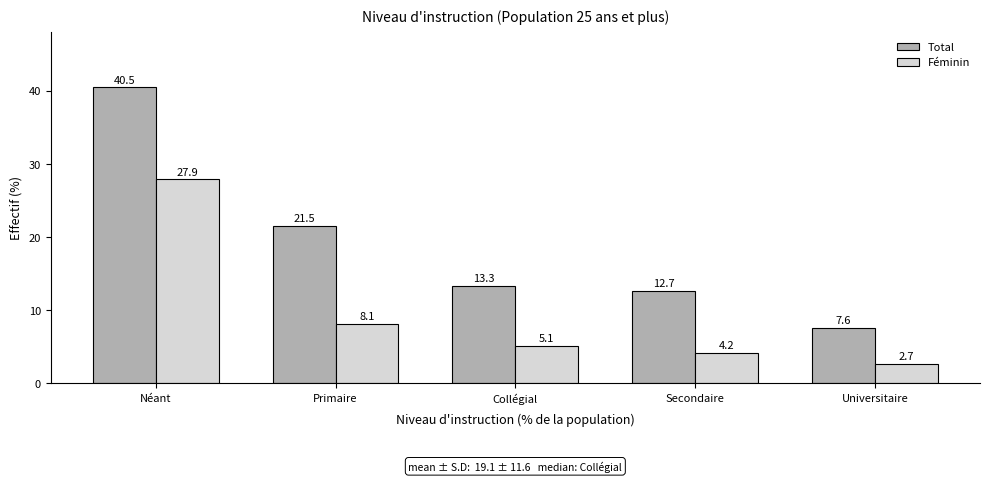

Reading left to right, what are all the values shown in this chart?

Total: 40.5	21.5	13.3	12.7	7.6
Féminin: 27.9	8.1	5.1	4.2	2.7